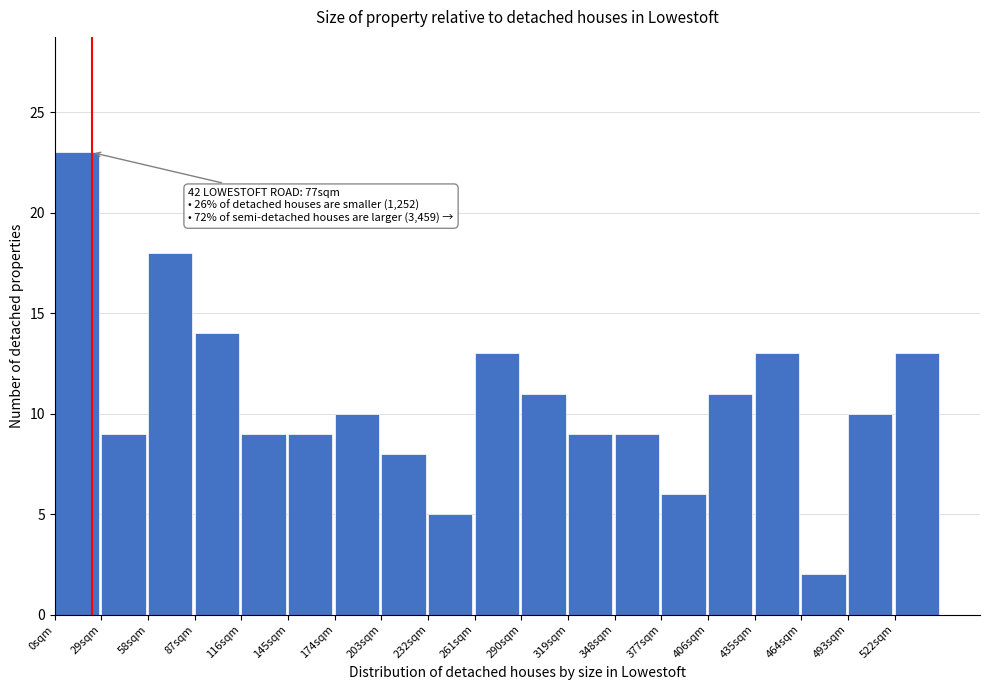

Reading right to left, extract all data points from this chart.

522sqm=13	493sqm=10	464sqm=2	435sqm=13	406sqm=11	377sqm=6	348sqm=9	319sqm=9	290sqm=11	261sqm=13	232sqm=5	203sqm=8	174sqm=10	145sqm=9	116sqm=9	87sqm=14	58sqm=18	29sqm=9	0sqm=23